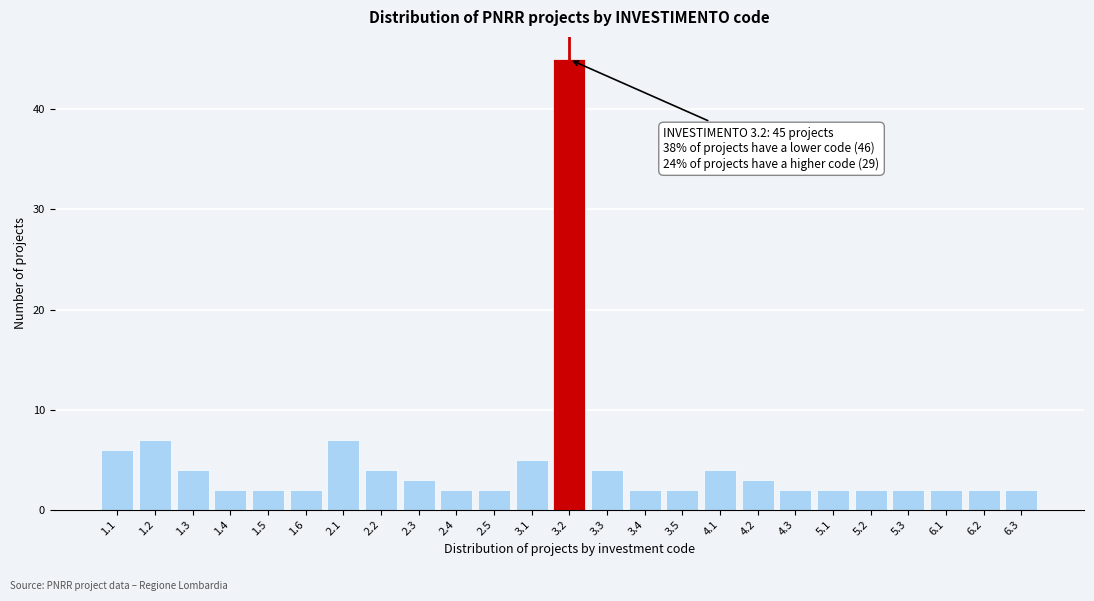

Reading right to left, list all the values displayed in this chart.

6.3=2	6.2=2	6.1=2	5.3=2	5.2=2	5.1=2	4.3=2	4.2=3	4.1=4	3.5=2	3.4=2	3.3=4	3.2=45	3.1=5	2.5=2	2.4=2	2.3=3	2.2=4	2.1=7	1.6=2	1.5=2	1.4=2	1.3=4	1.2=7	1.1=6